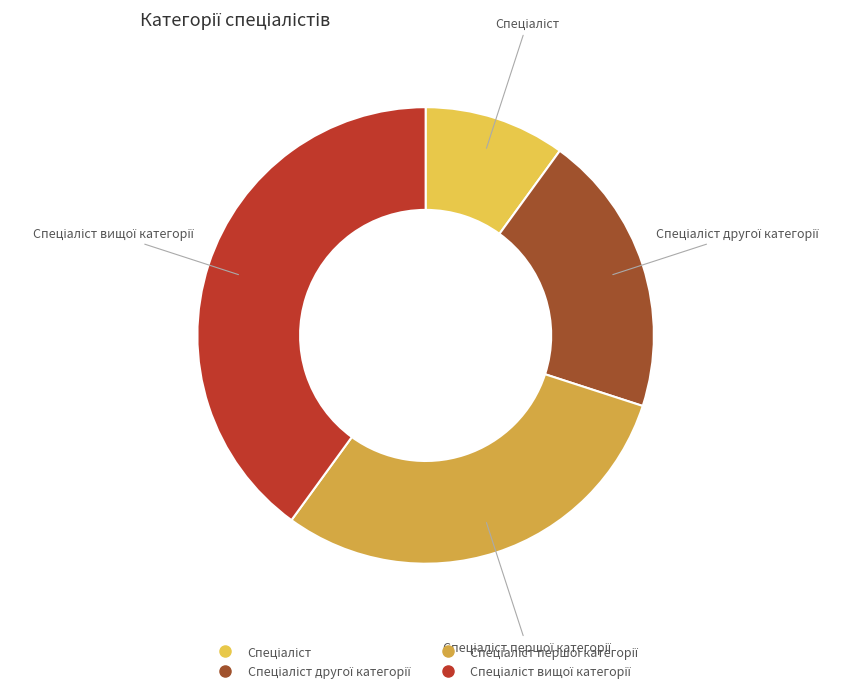

How many segments does this pie chart have?

4